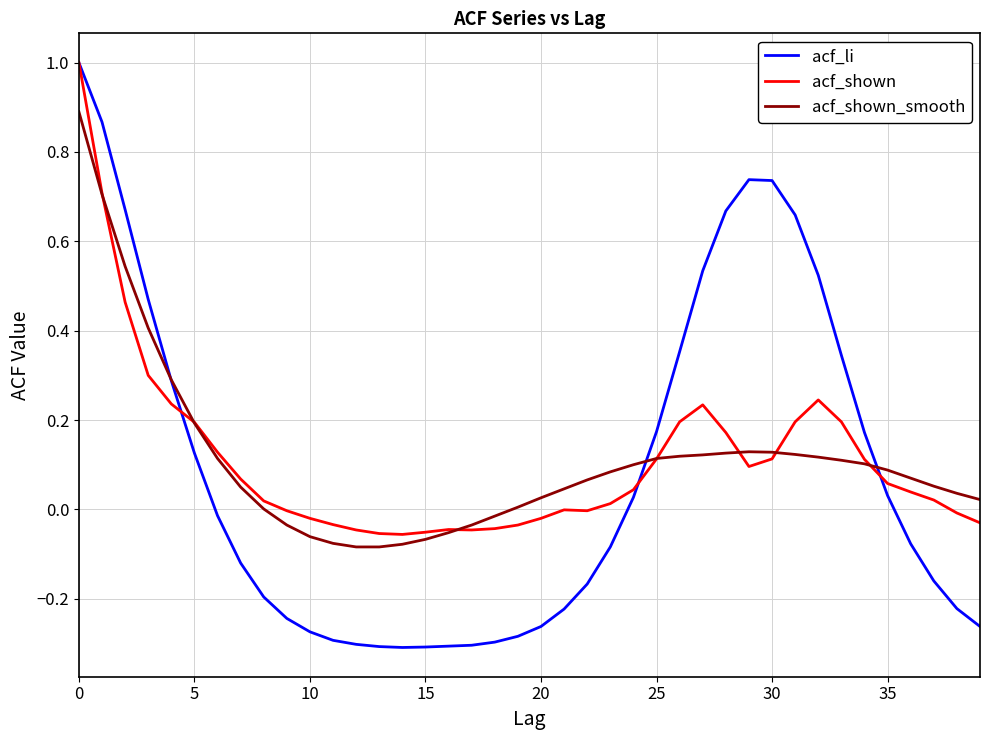

Which series has the largest range (max minus min)?

acf_li